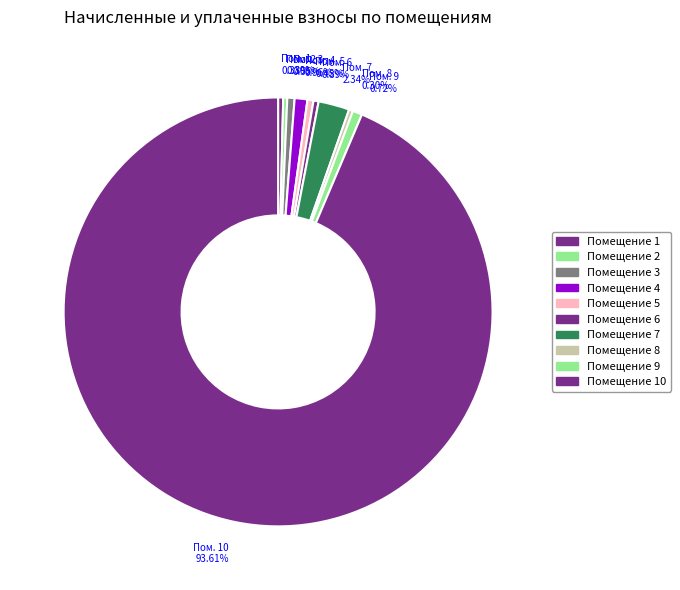

Does Пом. 10 93.61% account for over 50% of the chart?

Yes